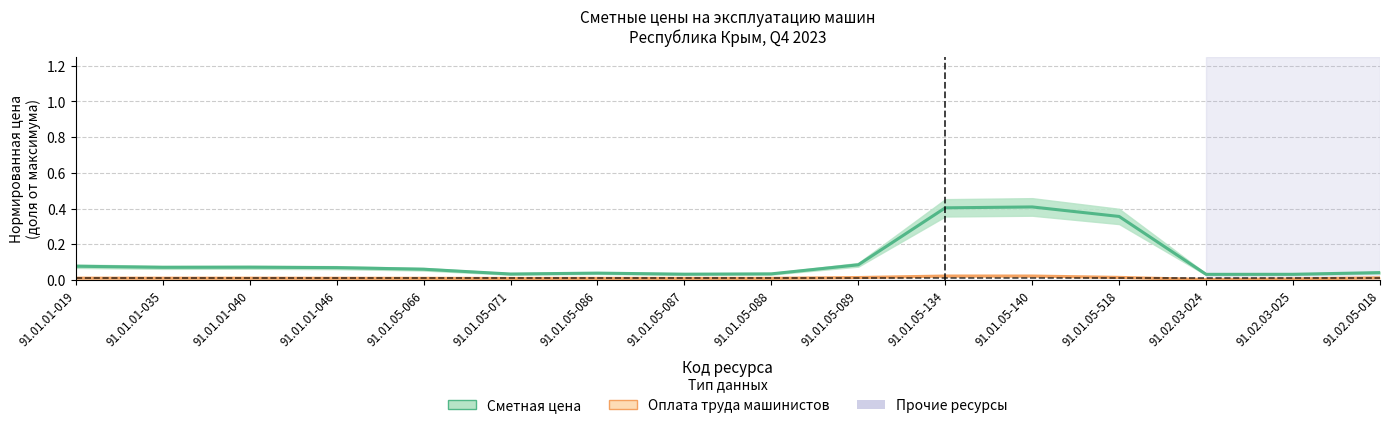

At 91.01.01-019, list the series in order from largest to smallest.

Сметная цена (руб./маш.-ч), Оплата труда машинистов (руб./маш.-ч)